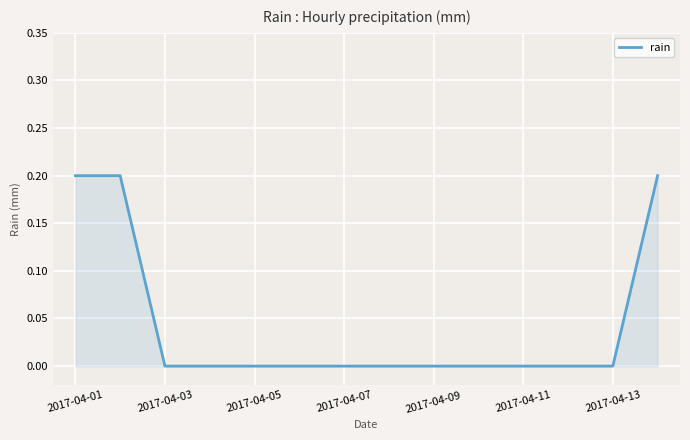

Is this an area chart (filled region under the line)?

Yes